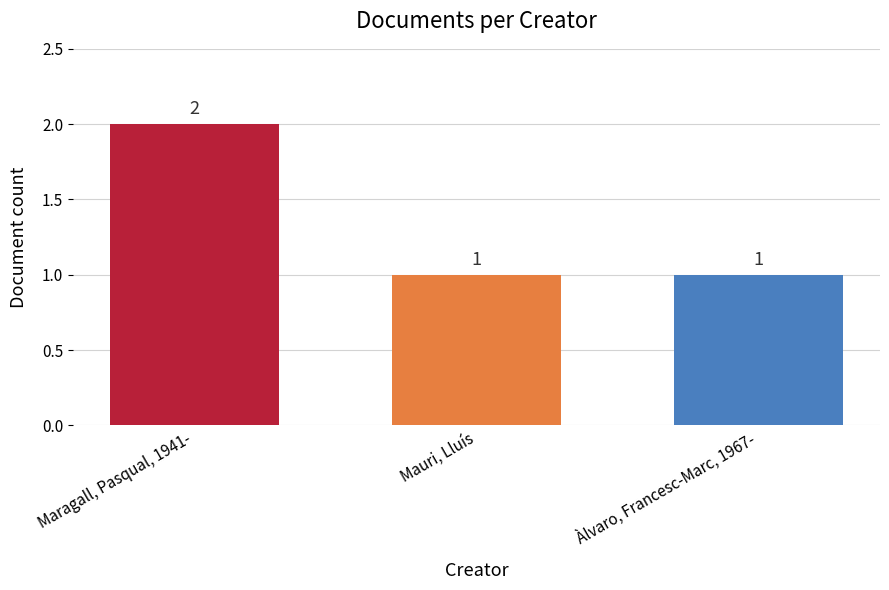

What position from the right is Àlvaro, Francesc-Marc, 1967-?

1